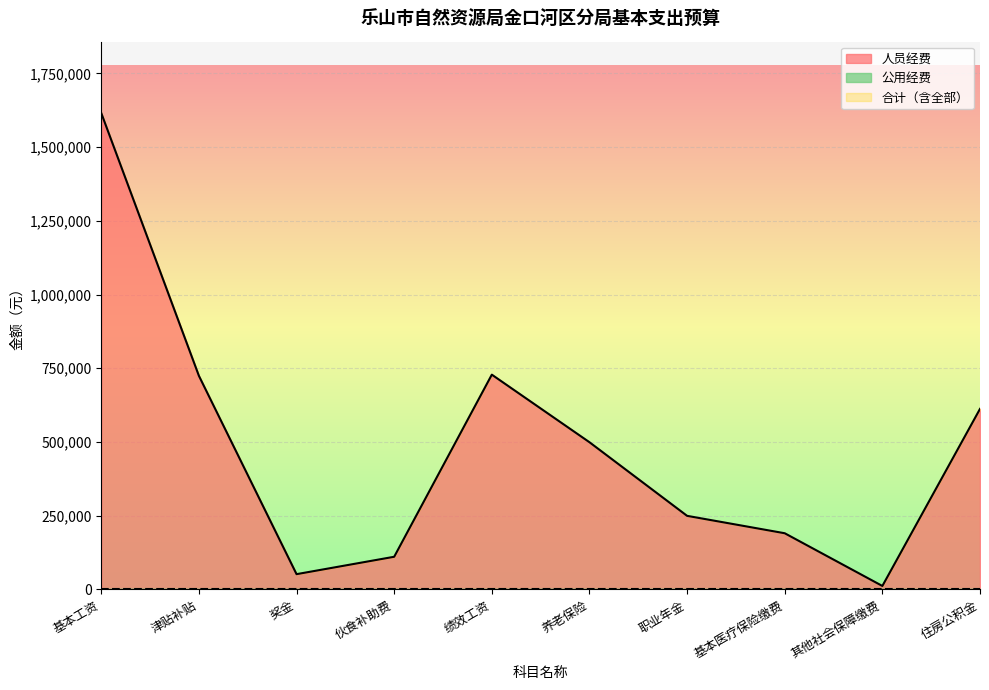

Where is 人员经费 nearest to the value 813534?

绩效工资